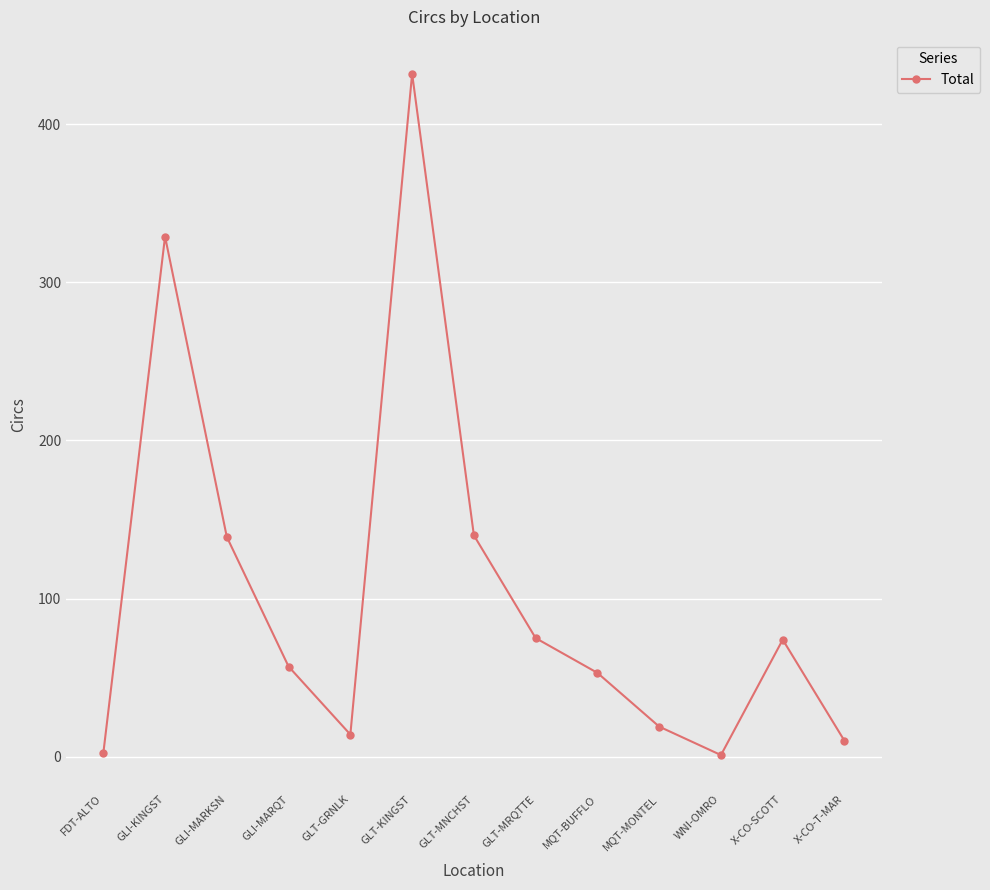

How many values are below 57?

6